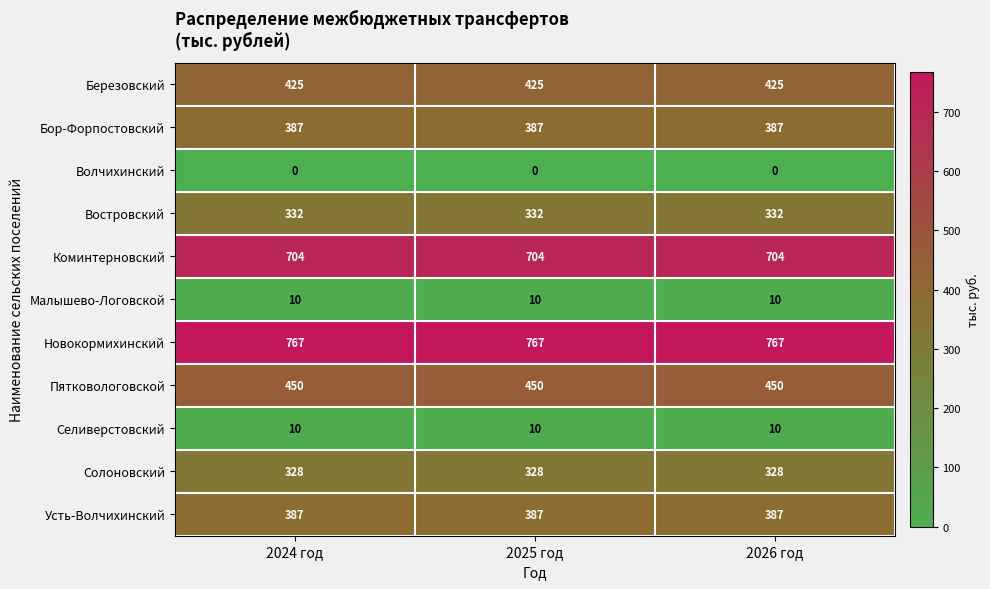

What is the spread (max minus min) of values at 2026 год?

767